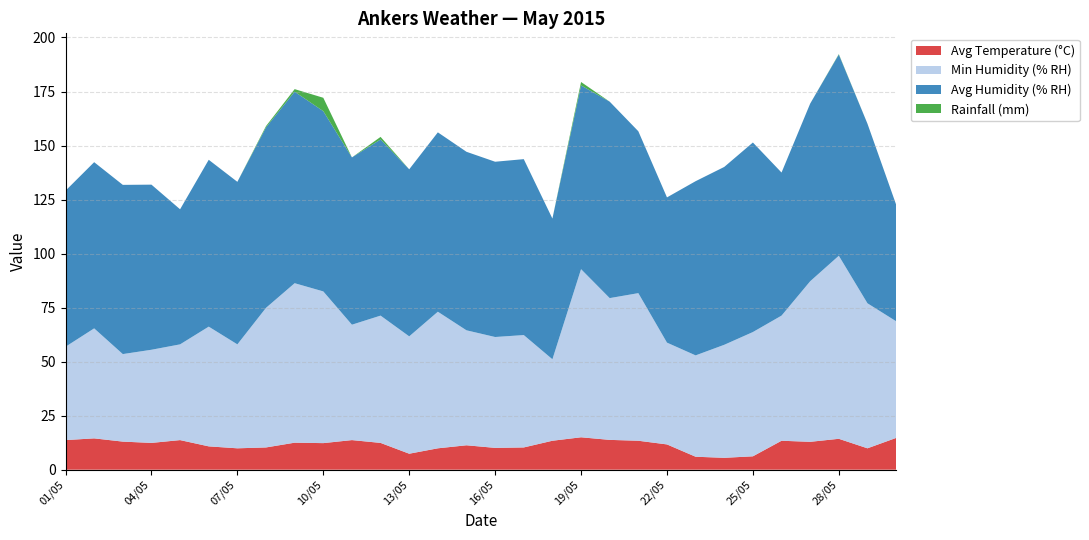

Reading left to right, transcribe all the data shown in this chart.

Avg Temperature (°C): 01/05=13.7	02/05=14.5	03/05=13.0	04/05=12.4	05/05=13.7	06/05=10.8	07/05=9.9	08/05=10.3	09/05=12.5	10/05=12.3	11/05=13.7	12/05=12.4	13/05=7.4	14/05=9.9	15/05=11.3	16/05=10.1	17/05=10.3	18/05=13.4	19/05=15.0	20/05=13.8	21/05=13.4	22/05=11.7	23/05=6.0	24/05=5.5	25/05=6.2	26/05=13.4	27/05=12.9	28/05=14.3	29/05=9.9	30/05=14.7
Min Humidity (% RH): 01/05=43.2	02/05=50.9	03/05=40.5	04/05=43.1	05/05=44.3	06/05=55.4	07/05=48.1	08/05=64.6	09/05=73.8	10/05=70.2	11/05=53.4	12/05=58.9	13/05=54.3	14/05=63.2	15/05=53.2	16/05=51.3	17/05=52.0	18/05=37.7	19/05=77.8	20/05=65.6	21/05=68.3	22/05=47.1	23/05=46.9	24/05=52.3	25/05=57.5	26/05=57.9	27/05=74.3	28/05=84.7	29/05=67.1	30/05=54.0
Avg Humidity (% RH): 01/05=72.2	02/05=76.9	03/05=78.3	04/05=76.4	05/05=62.5	06/05=77.2	07/05=75.2	08/05=83.5	09/05=88.6	10/05=83.4	11/05=77.4	12/05=81.5	13/05=77.3	14/05=83.0	15/05=82.6	16/05=81.1	17/05=81.4	18/05=65.1	19/05=85.0	20/05=90.9	21/05=74.9	22/05=67.2	23/05=80.6	24/05=82.3	25/05=87.7	26/05=66.2	27/05=82.2	28/05=93.1	29/05=83.1	30/05=54.0
Rainfall (mm): 01/05=0.0	02/05=0.0	03/05=0.0	04/05=0.0	05/05=0.0	06/05=0.0	07/05=0.0	08/05=0.6	09/05=1.2	10/05=6.2	11/05=0.0	12/05=1.2	13/05=0.0	14/05=0.0	15/05=0.0	16/05=0.0	17/05=0.0	18/05=0.0	19/05=1.6	20/05=0.0	21/05=0.0	22/05=0.0	23/05=0.0	24/05=0.0	25/05=0.0	26/05=0.0	27/05=0.0	28/05=0.2	29/05=0.0	30/05=0.0